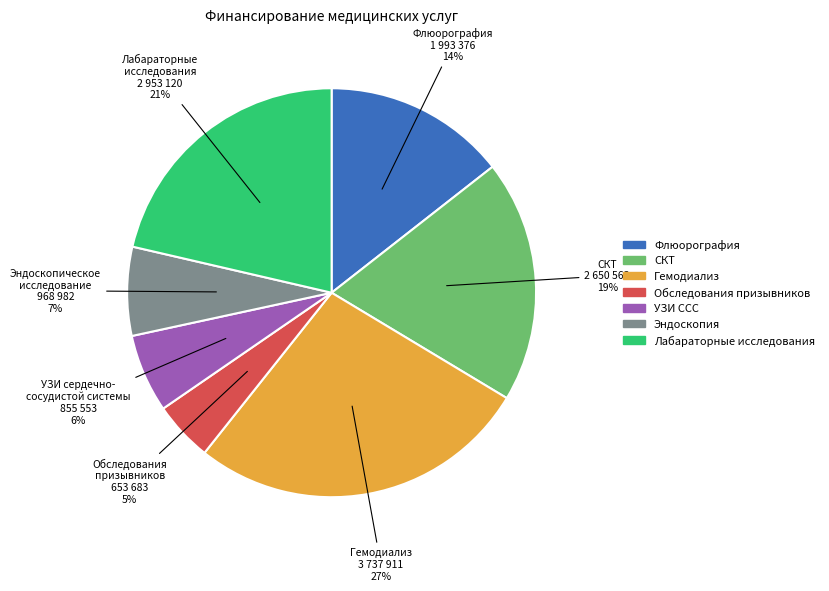

Is there any slice that represents more than half of the pie?

No